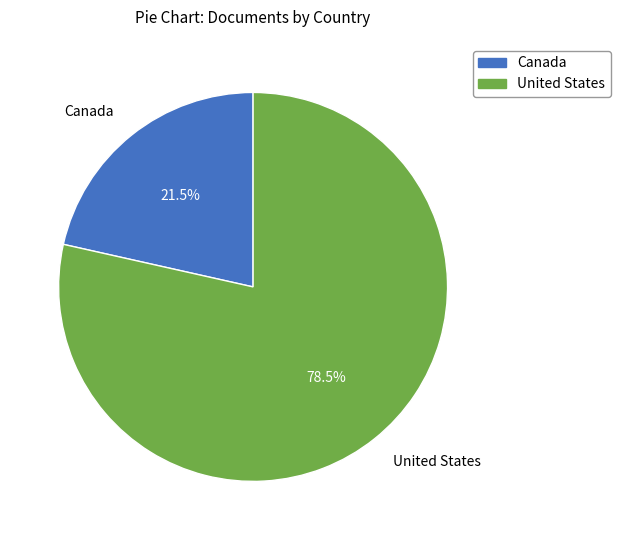

Does United States represent more than half of the total?

Yes